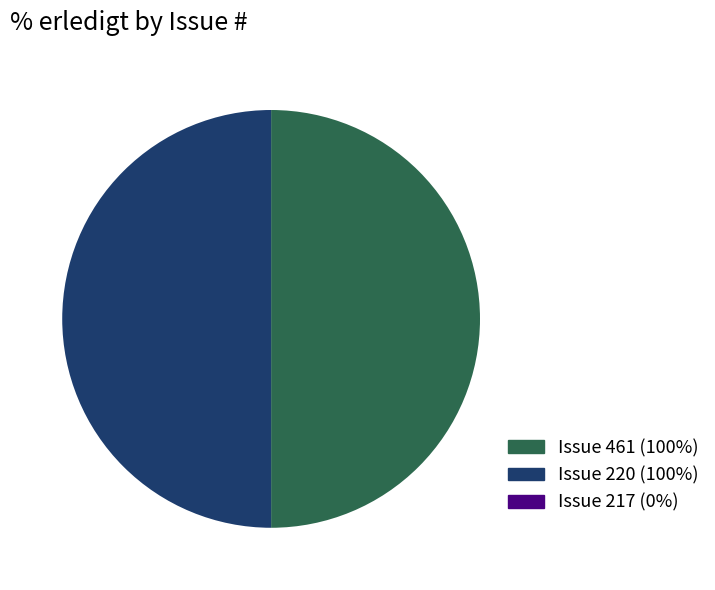

The Issue 220 (100%) slice represents 44% of the pie. True or false?

False